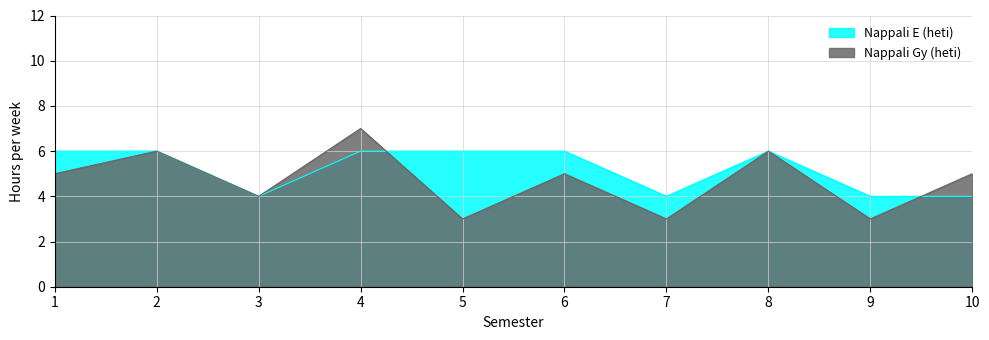

The value of Nappali Gy (heti) at 1 is 3. True or false?

False